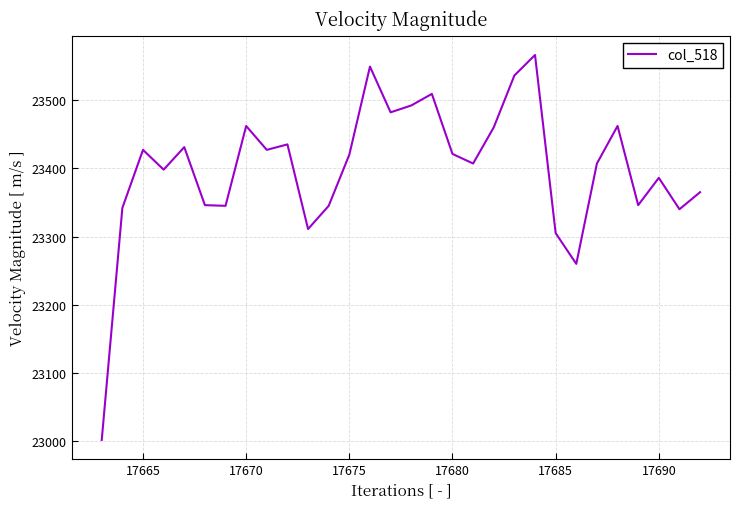

What is the greatest value displayed?

23566